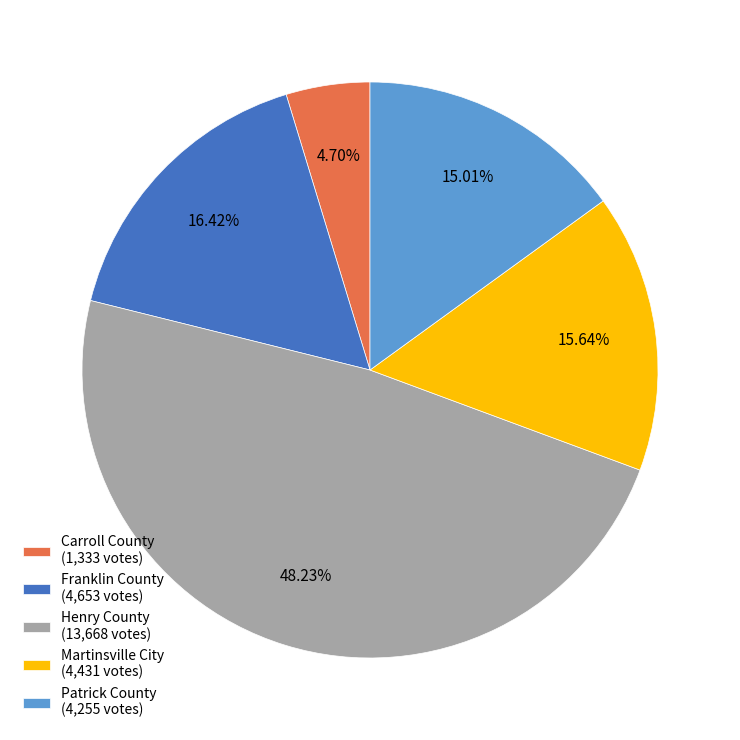

Rank the categories by value from lowest to highest.

Carroll County, Patrick County, Martinsville City, Franklin County, Henry County